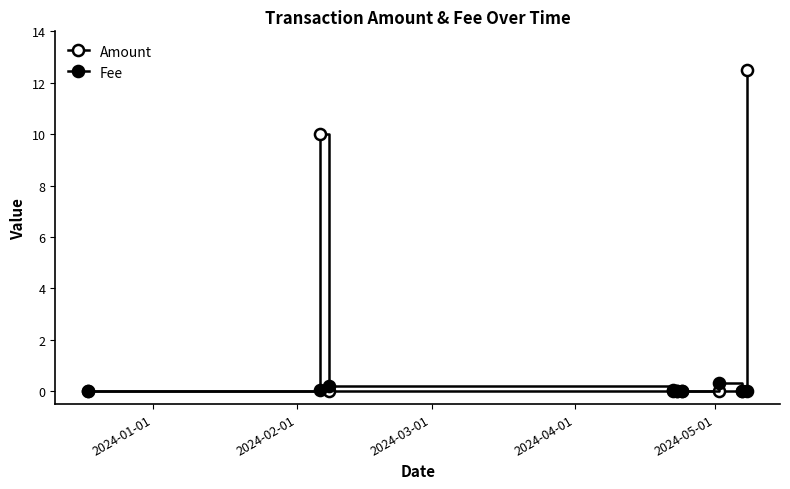

Does the chart have visible grid lines?

No